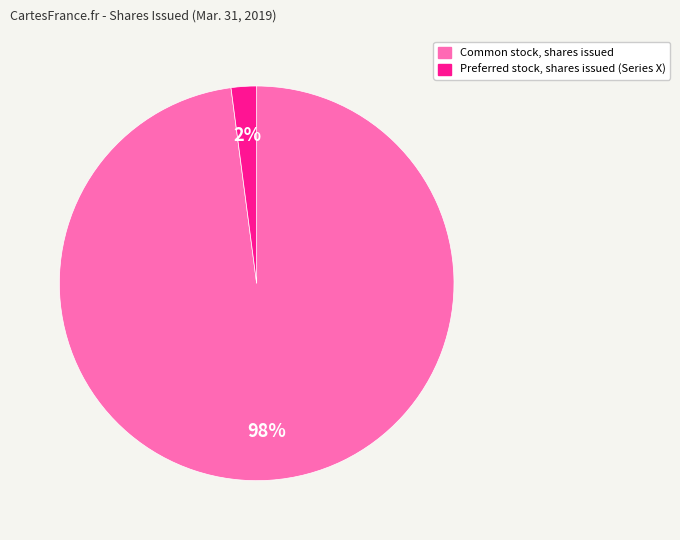

Is there any slice that represents more than half of the pie?

Yes